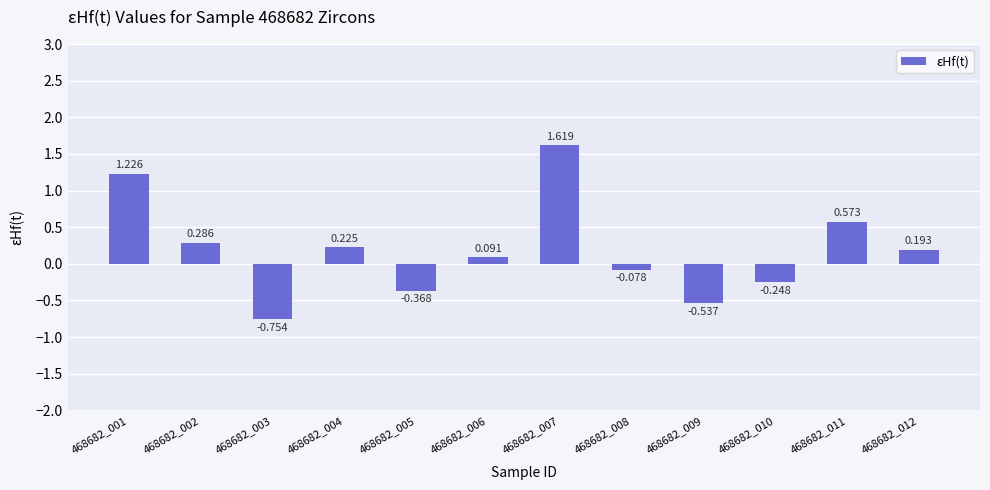

What is the sum of the values at 468682_006 and 468682_004?

0.3